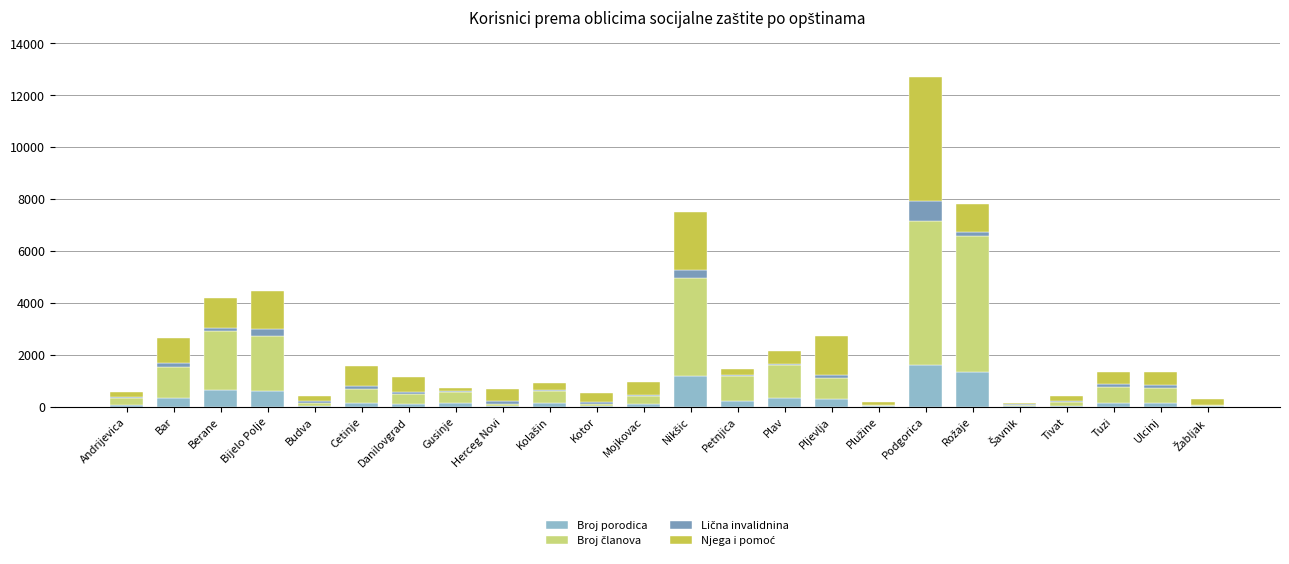

At which category is the sum across all series the highest?

Podgorica